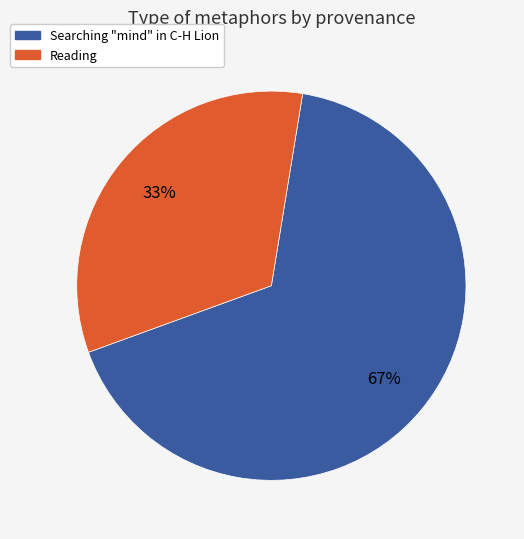

Rank the categories by value from lowest to highest.

Reading, Searching "mind" in C-H Lion